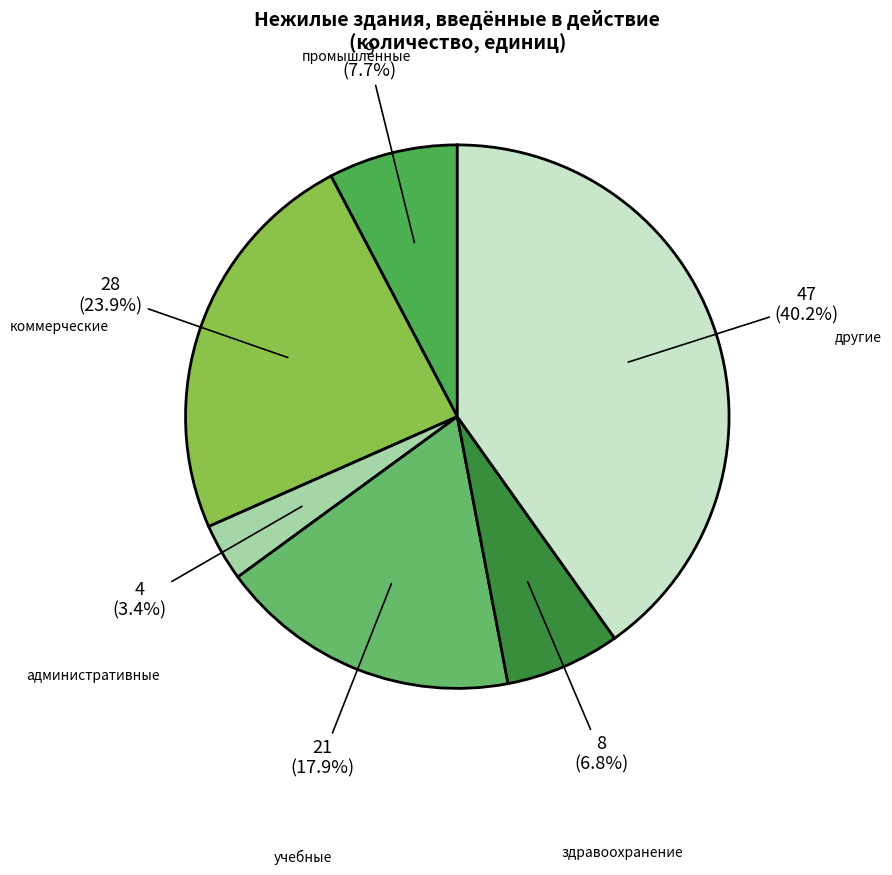

How many slices are in this pie chart?

6